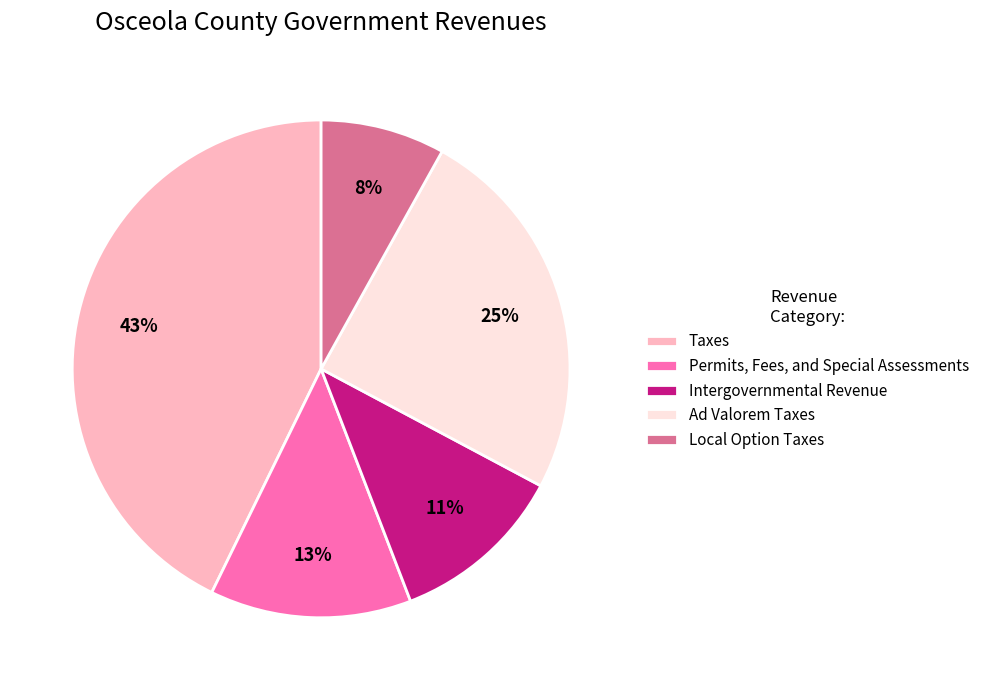

Does any single category account for the majority?

No